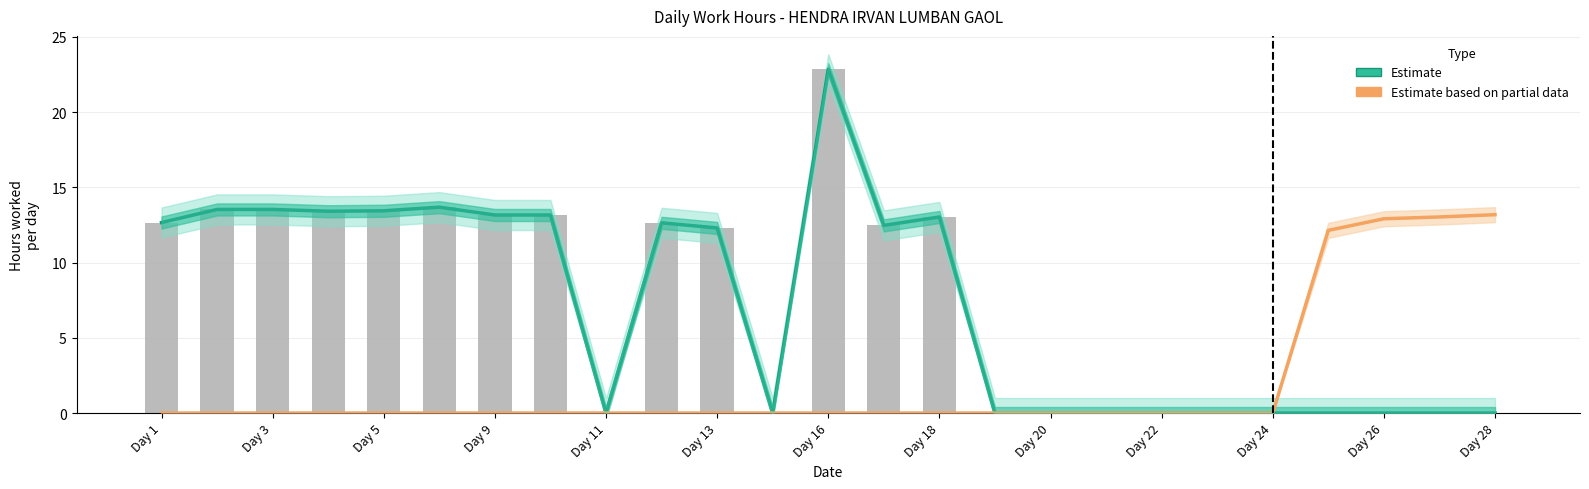

How many series are shown in this chart?

3